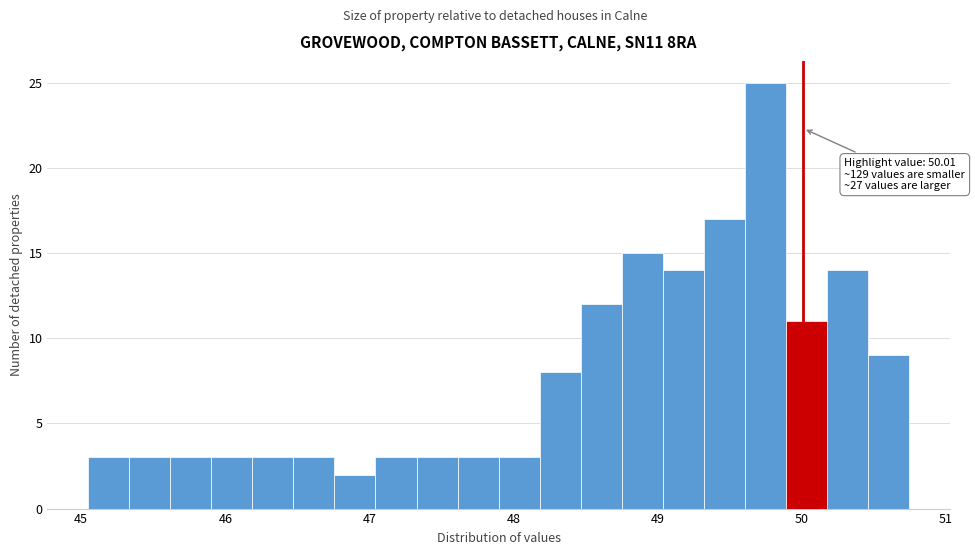

Around what value on the x-axis is the tallest bar? Give the approximate position of its centre, as read against the axis.

49.7